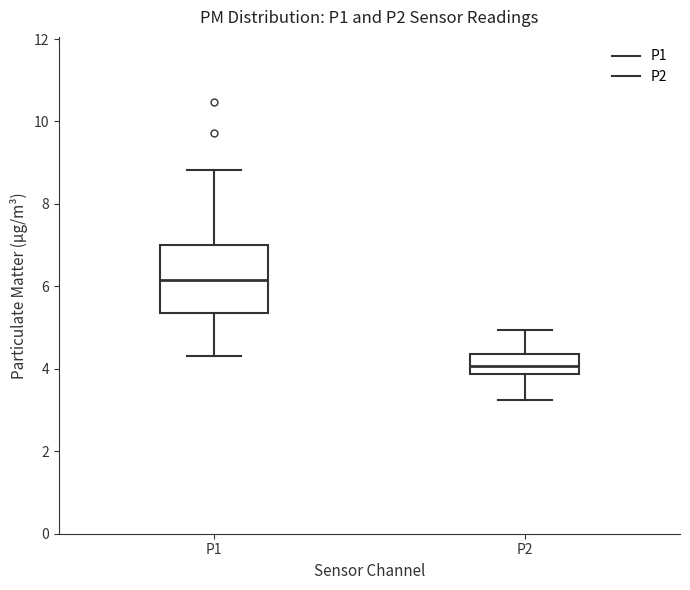

Comparing the boxes themselves (not the whiskers), which one is the tallest?

P1